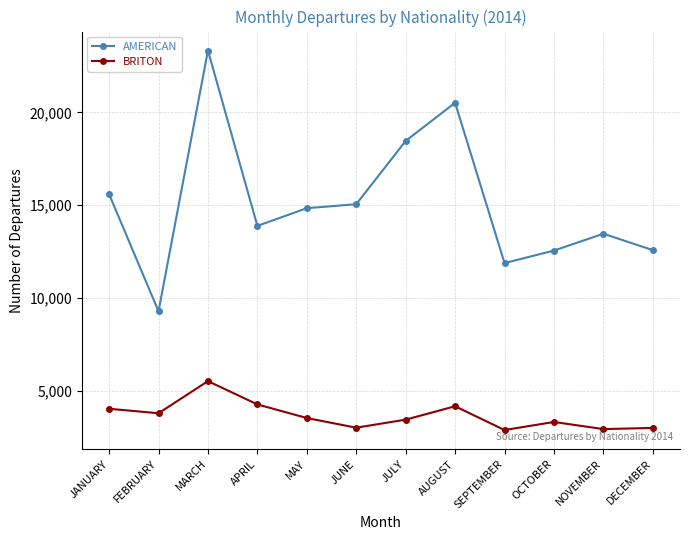

What is the highest value of the BRITON series?

5518